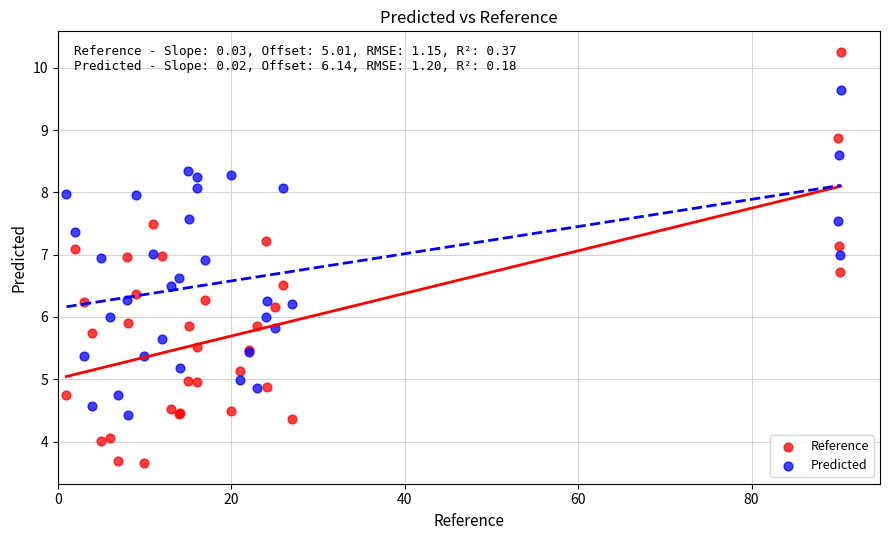

What is the X range (max minus min) for the scatter plot?

89.3